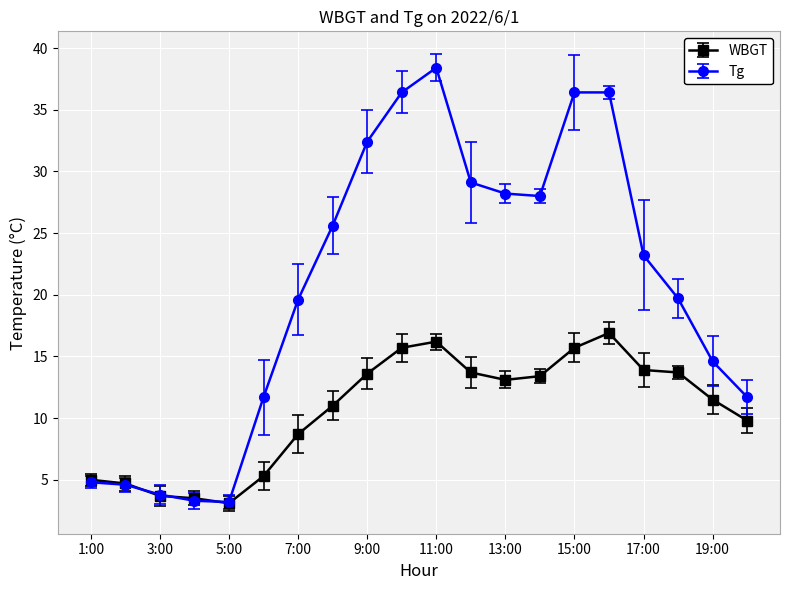

What is the value of the WBGT point at the 4th from the left?

3.5